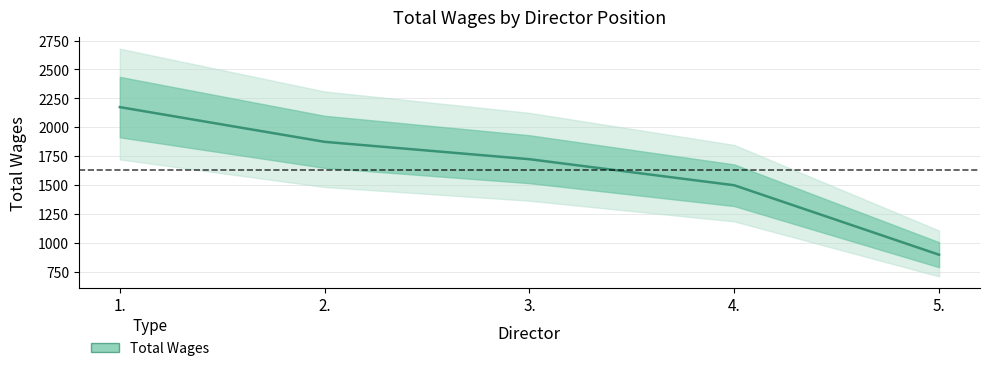

What is the label of the 5th point from the left?

5.